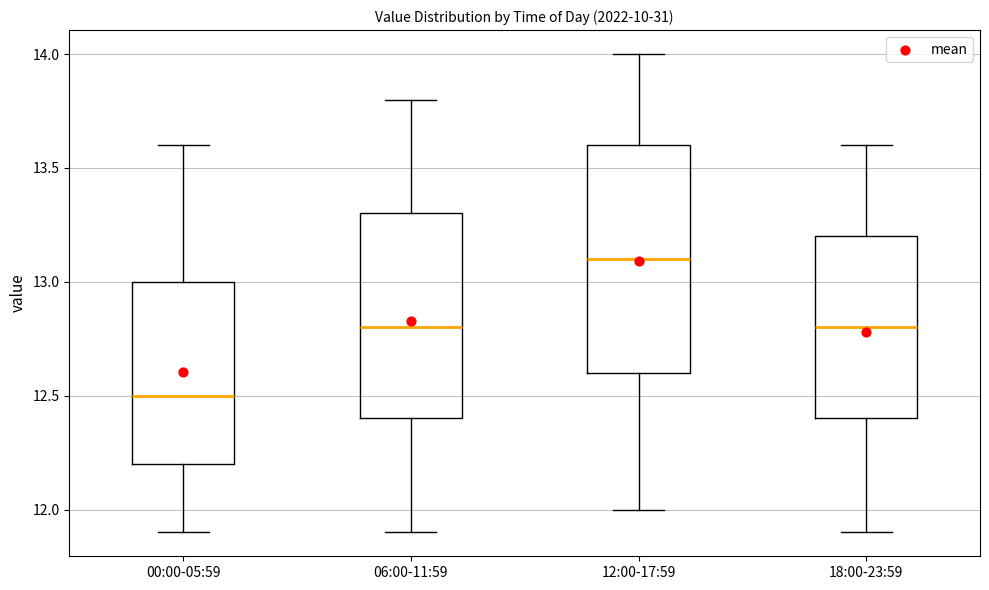

Where is the lower edge of the box for 06:00-11:59 on the y-axis? The values are not printed on the chart, so give them approximately, as read against the axis.

12.4